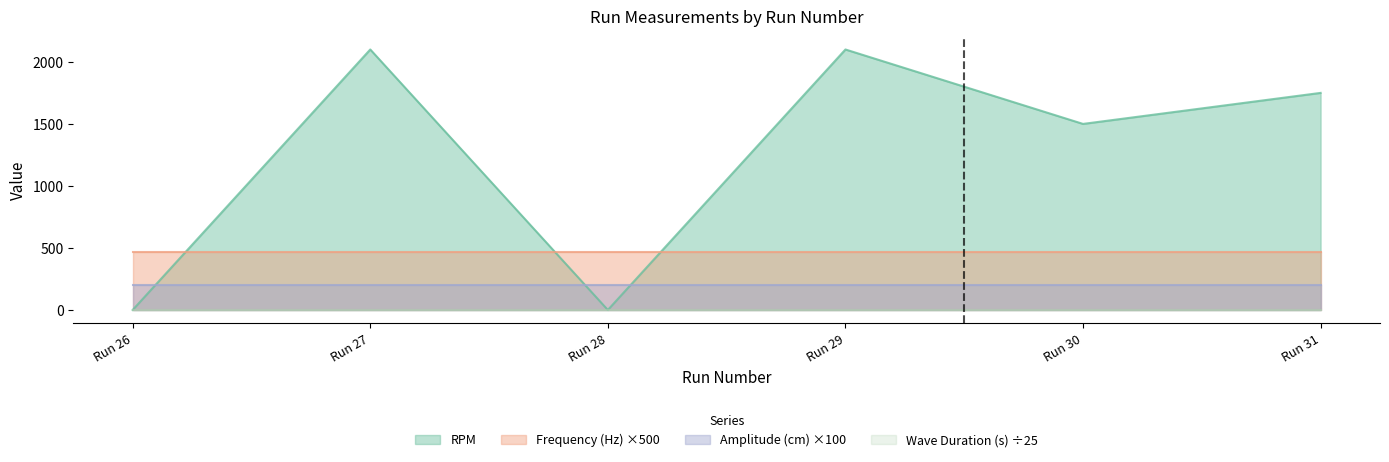

Is it true that Wave Duration (s) equals 20.6 at 26?

False